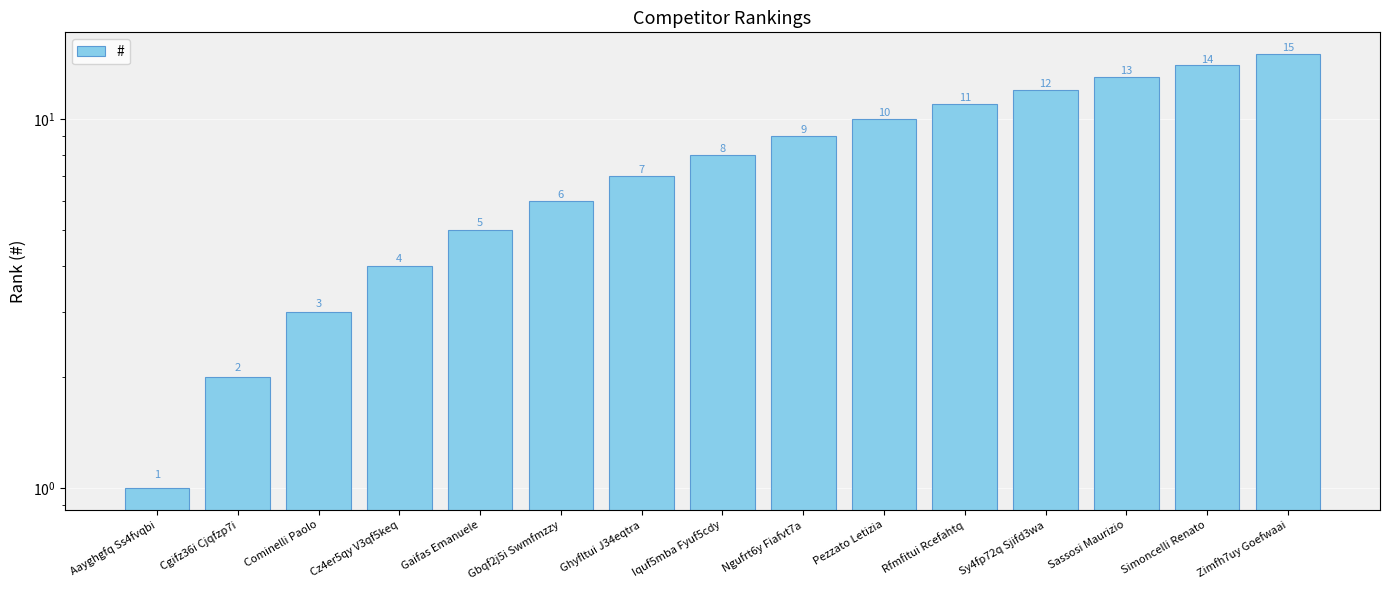

Between Simoncelli Renato and Cgifz36i Cjqfzp7i, which is larger?

Simoncelli Renato